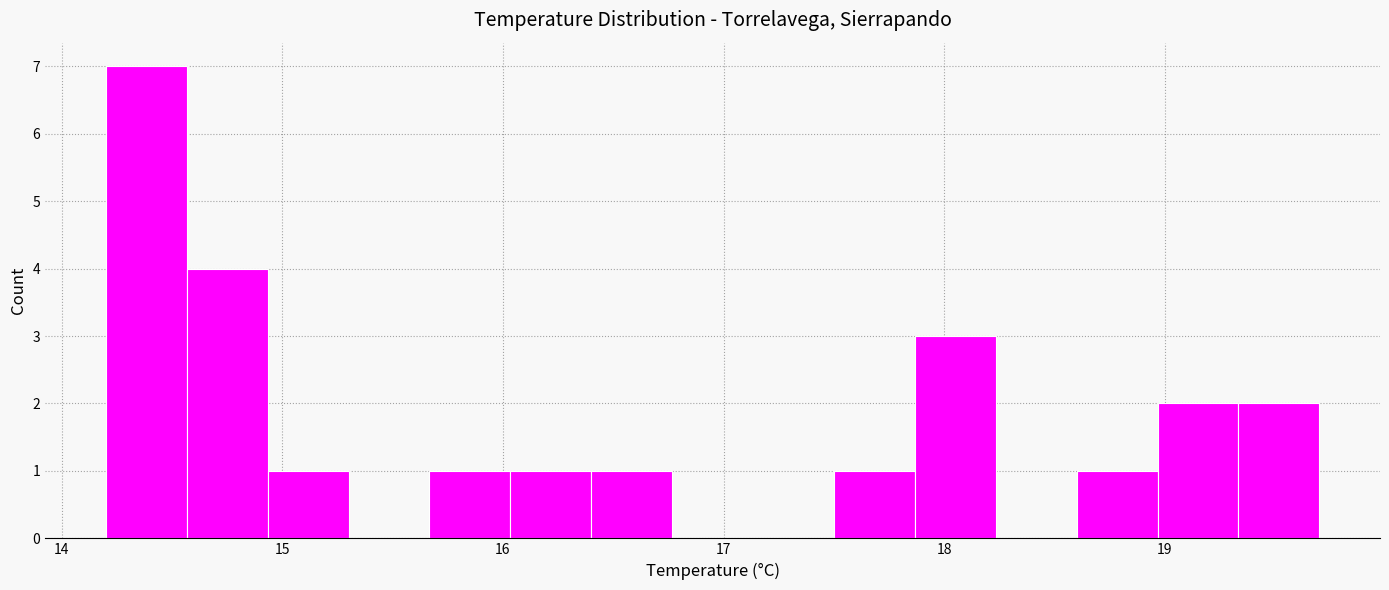

Read against the x-axis, roughly where is the centre of the tallest bar?

14.4